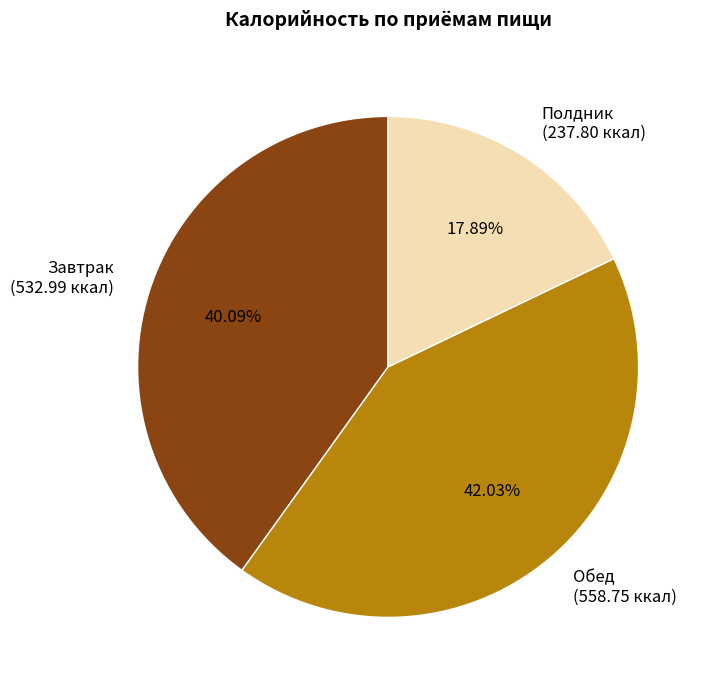

Does Завтрак represent more than half of the total?

No